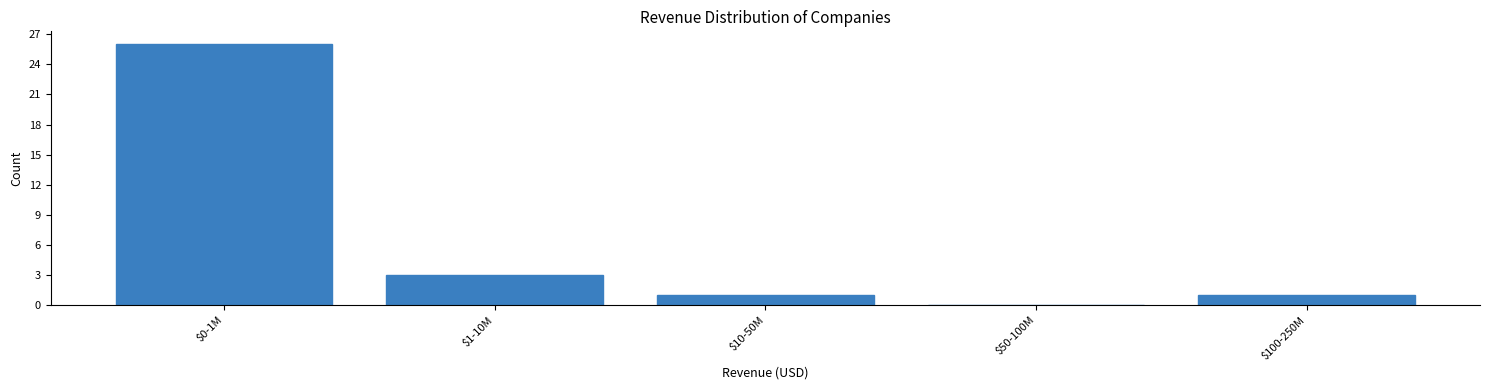

The value at $100-250M is 1. True or false?

True